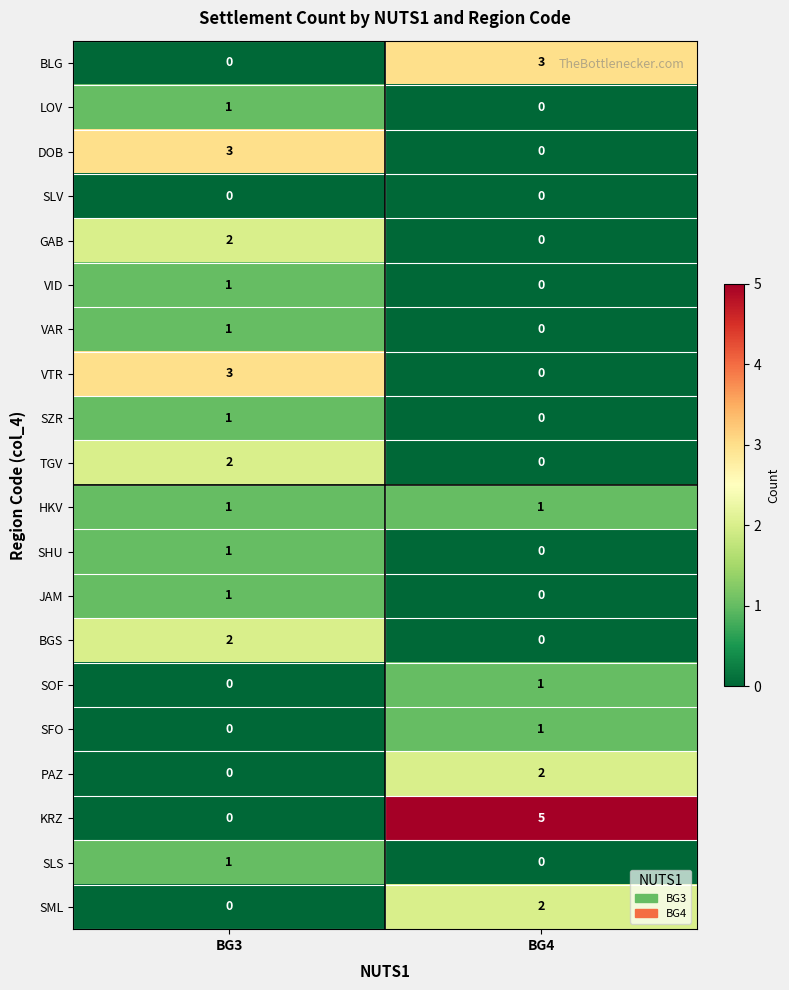

What is the maximum value shown in the chart?

5